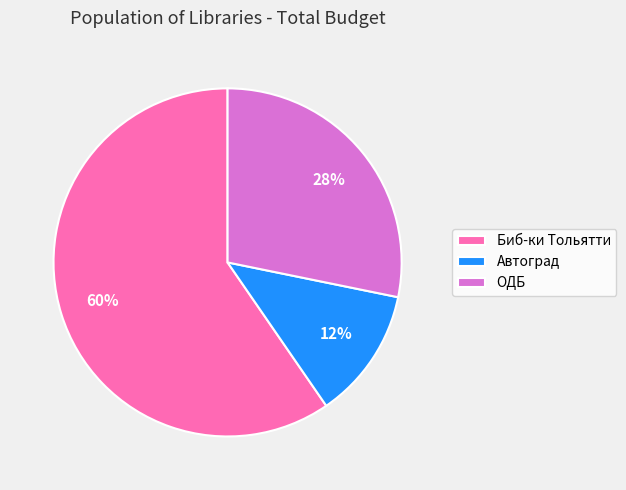

Do ОДБ and Биб-ки Тольятти together represent more than half of the pie?

Yes